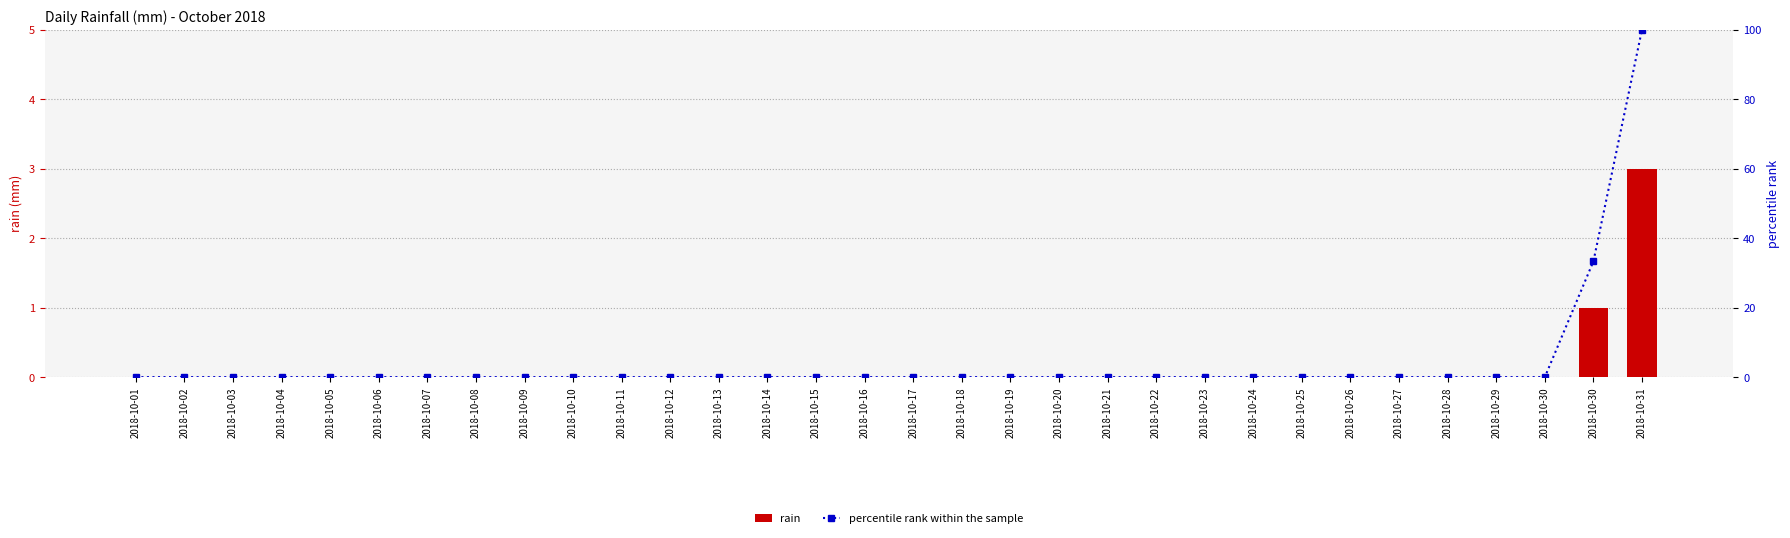

What is the average value of the percentile rank within the sample series?

4.2